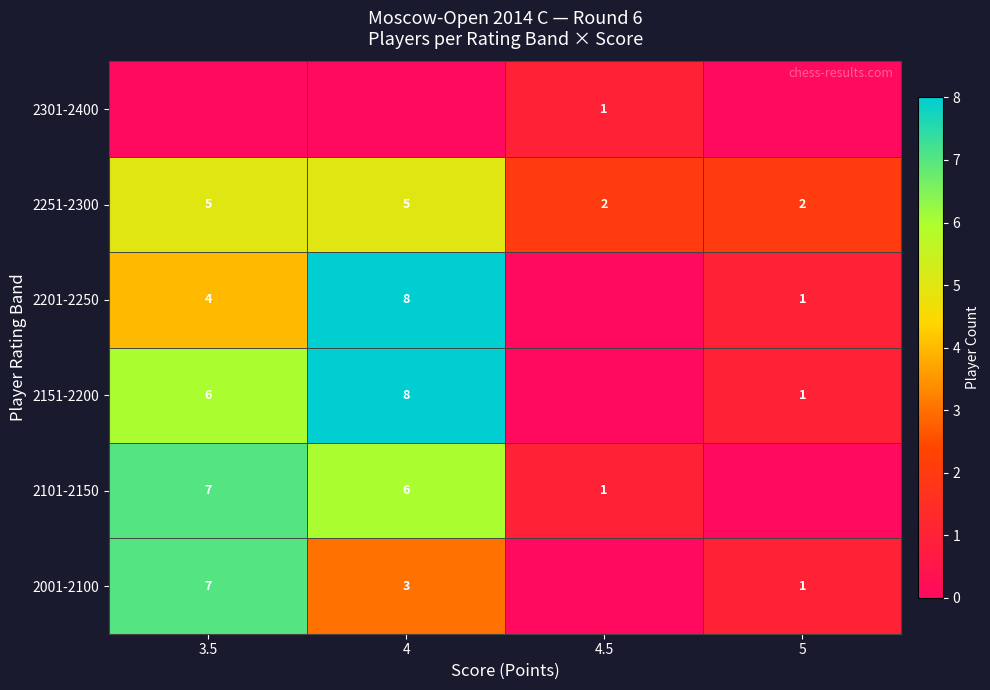

How many data points does each series have?

4